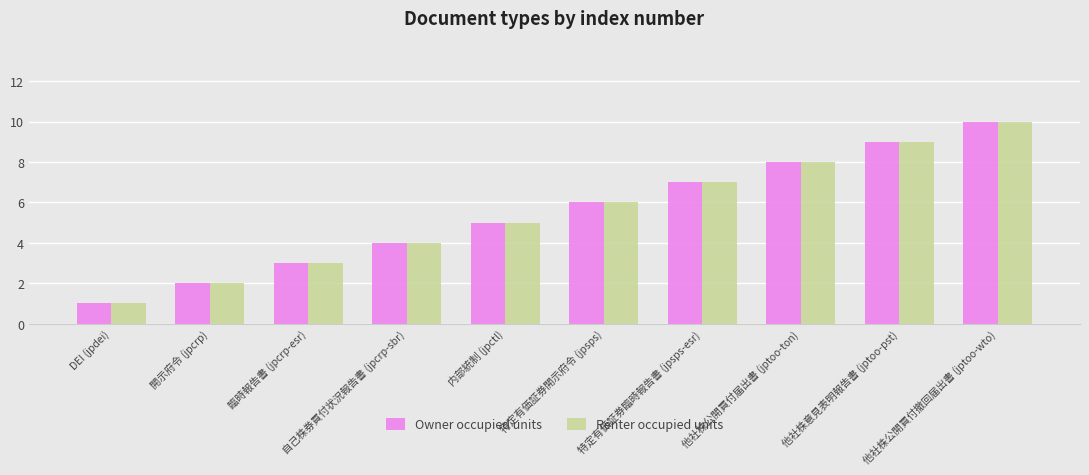

What is the value of the Renter occupied units bar at the 9th from the left?

9